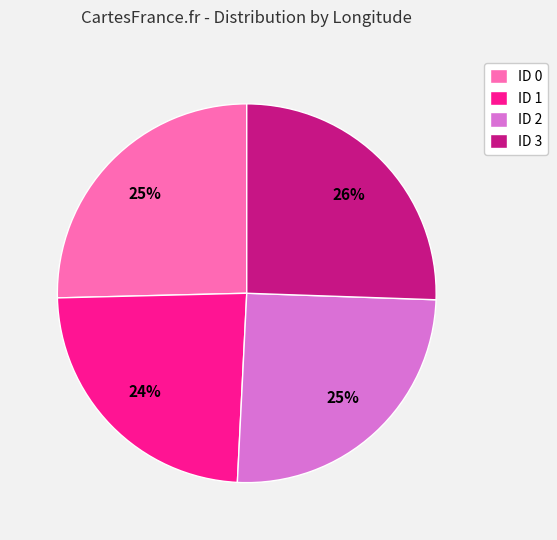

Does any single category account for the majority?

No